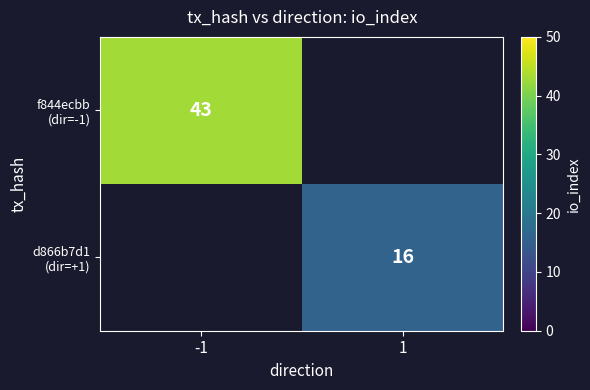

Rank the categories by f844ecbb (dir=-1) value from lowest to highest.

-1, 1